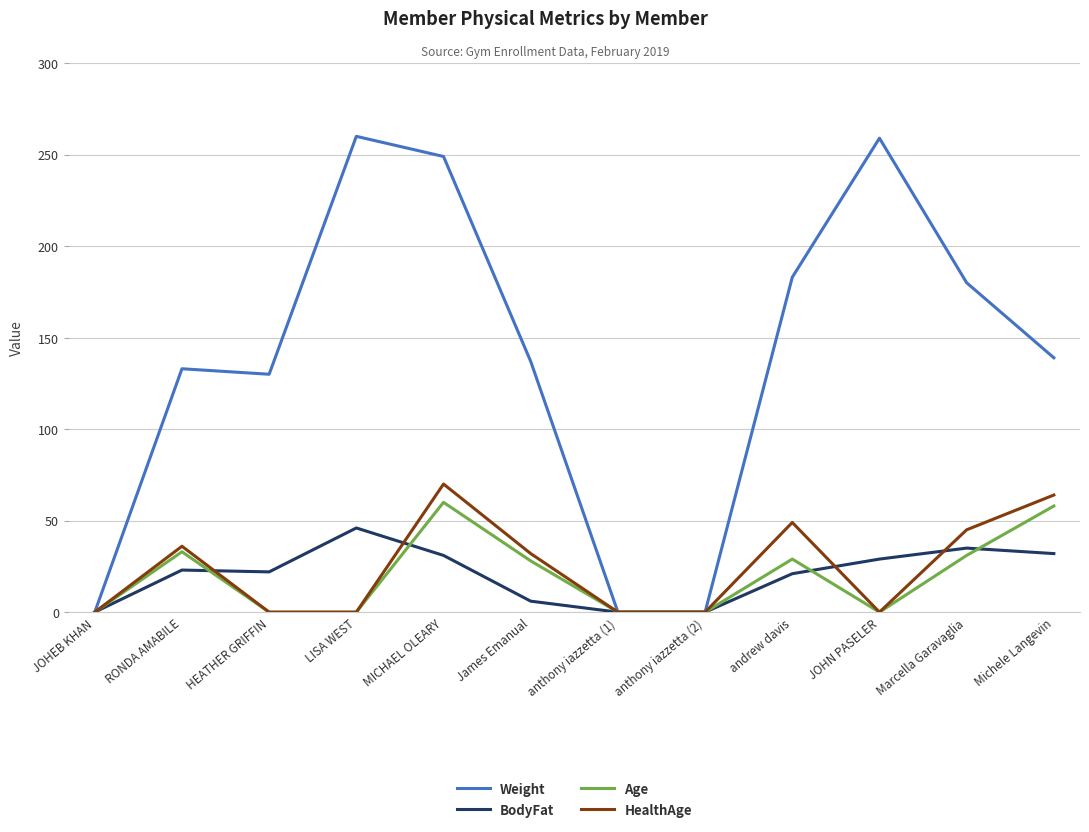

Which series changed the most between HEATHER GRIFFIN and JOHN PASELER?

Weight